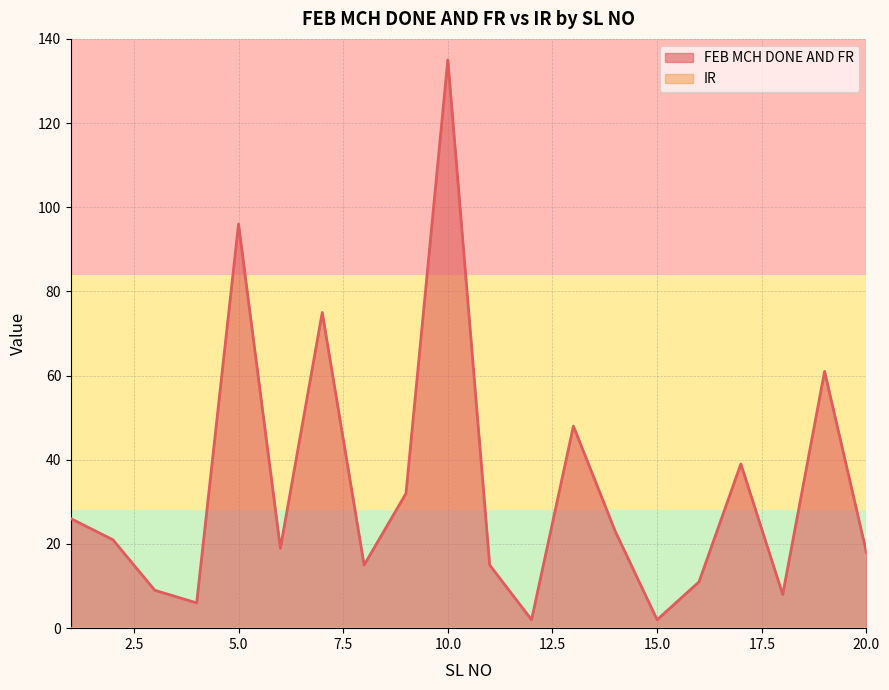

The value at 12 is 1. True or false?

False